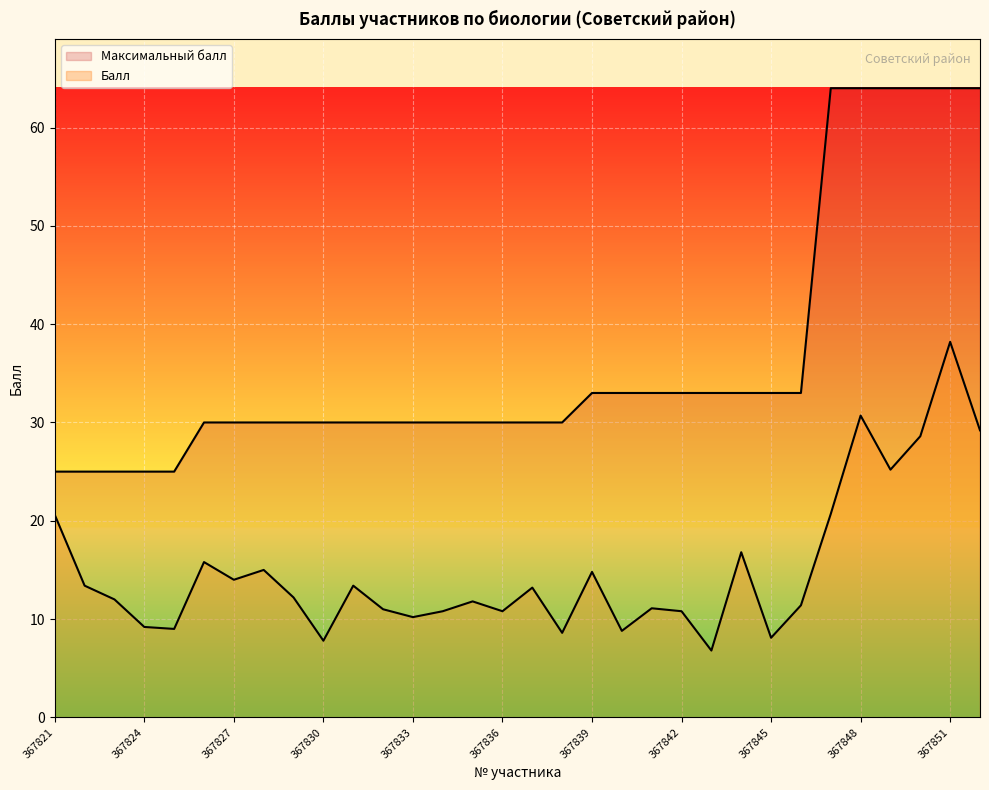

What is the highest value of the Максимальный балл series?

64.0